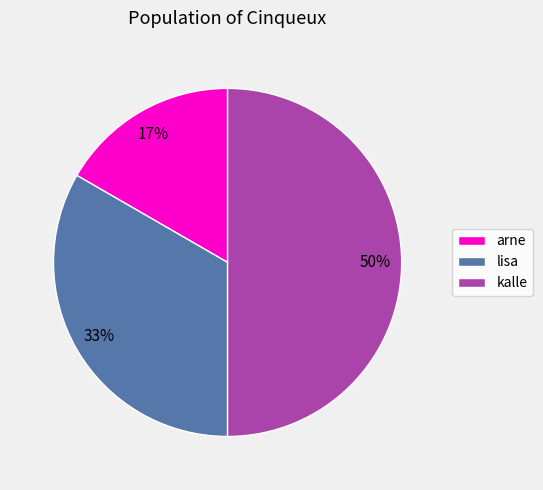

Does arne represent more than half of the total?

No